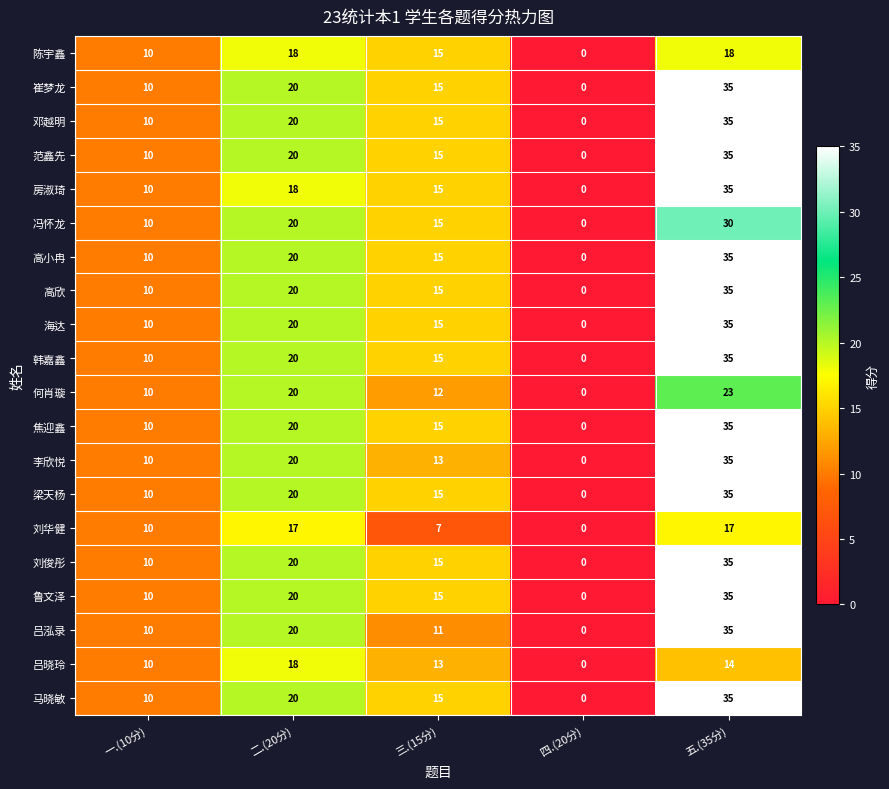

At which category is the sum across all series the highest?

五.(35分)